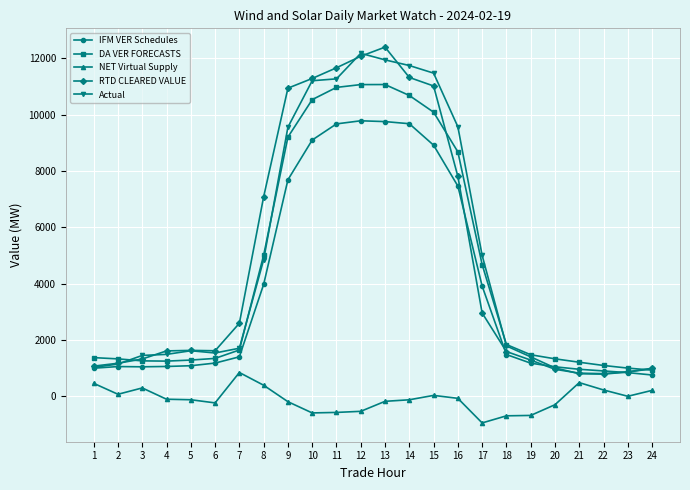

Rank the series by their maximum value, from lowest to highest.

NET Virtual Supply, IFM VER Schedules, DA VER FORECASTS, Actual, RTD CLEARED VALUE